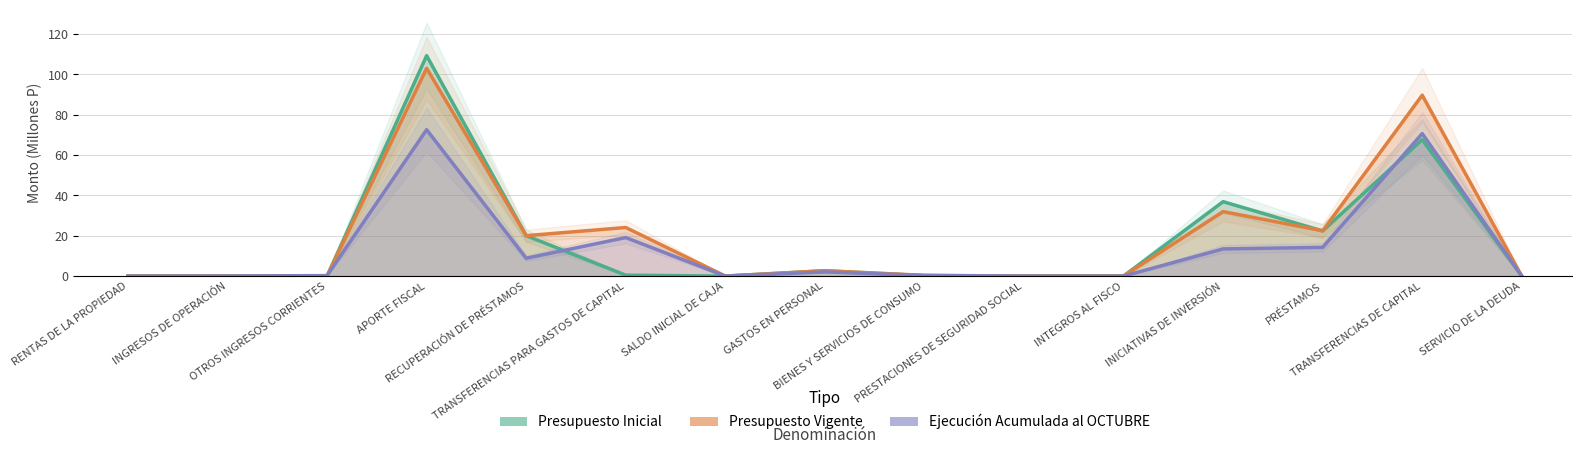

How many lines are shown in the chart?

3